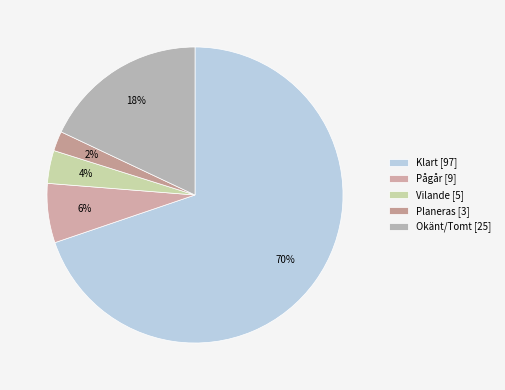

Is there any slice that represents more than half of the pie?

Yes